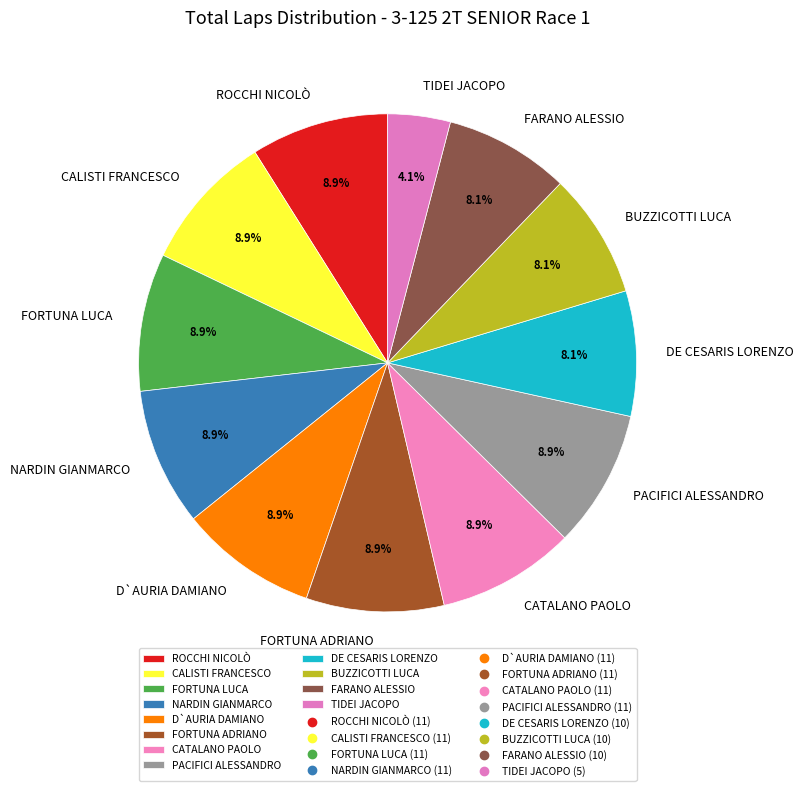

Which category has the smallest portion of the pie?

TIDEI JACOPO